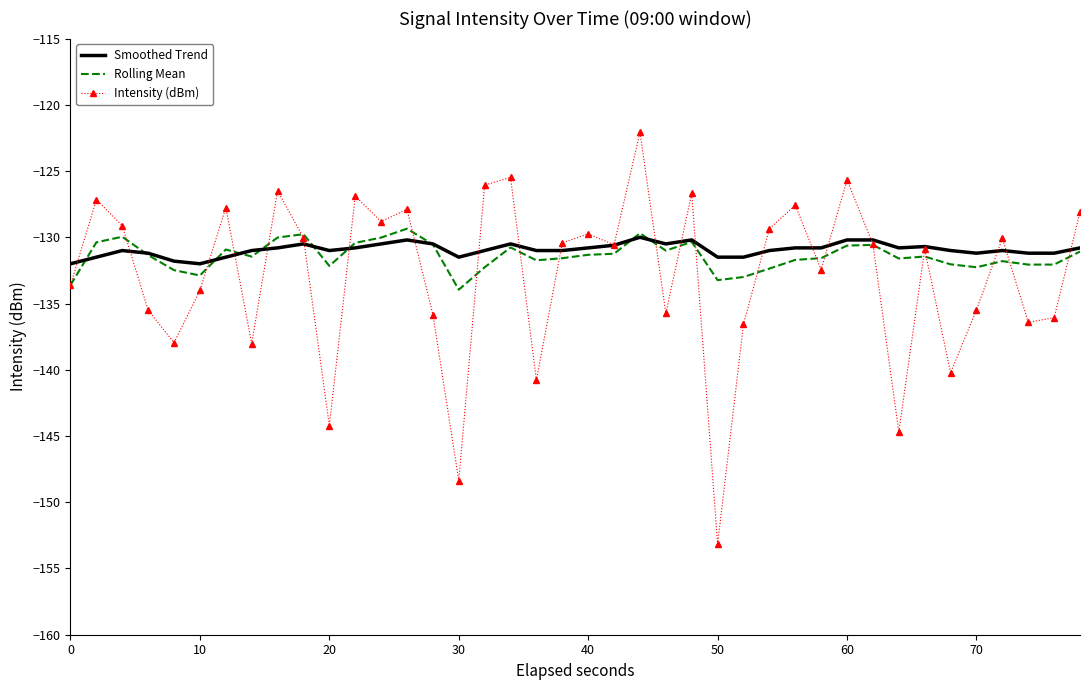

What is the greatest value displayed?

-122.1